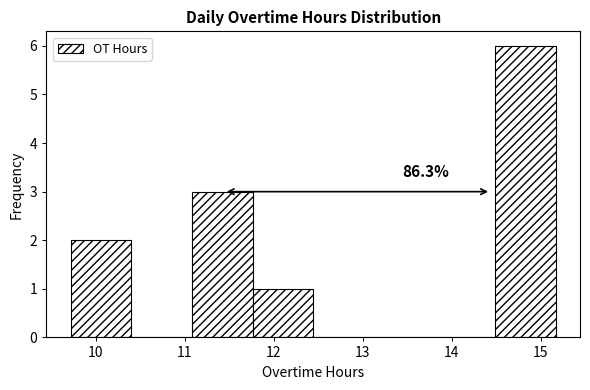

Which range on the x-axis has the tallest bar?

14.5 to 15.2